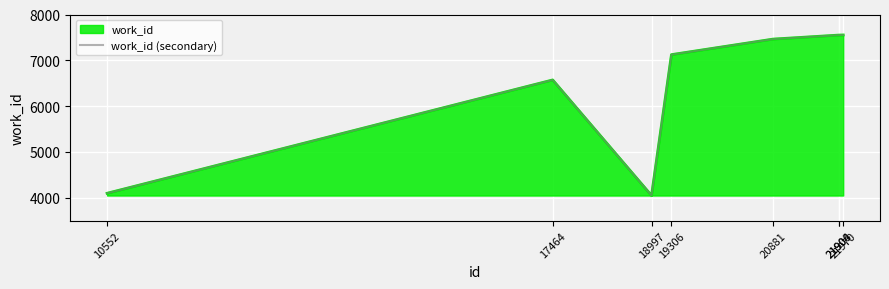

What is the sum of the values at 21970 and 10552?

11652